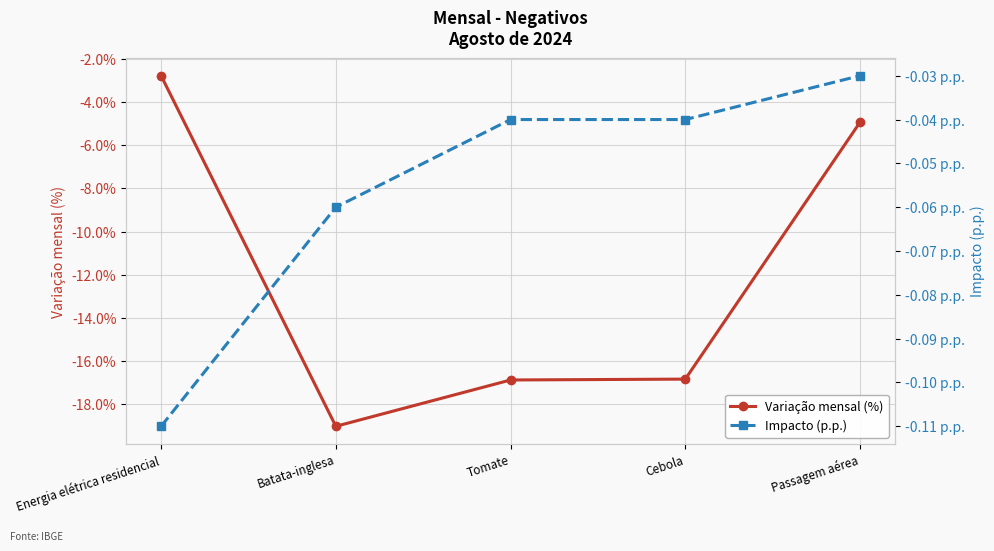

The value of Impacto (p.p.) at Energia elétrica residencial is -0.1. True or false?

True